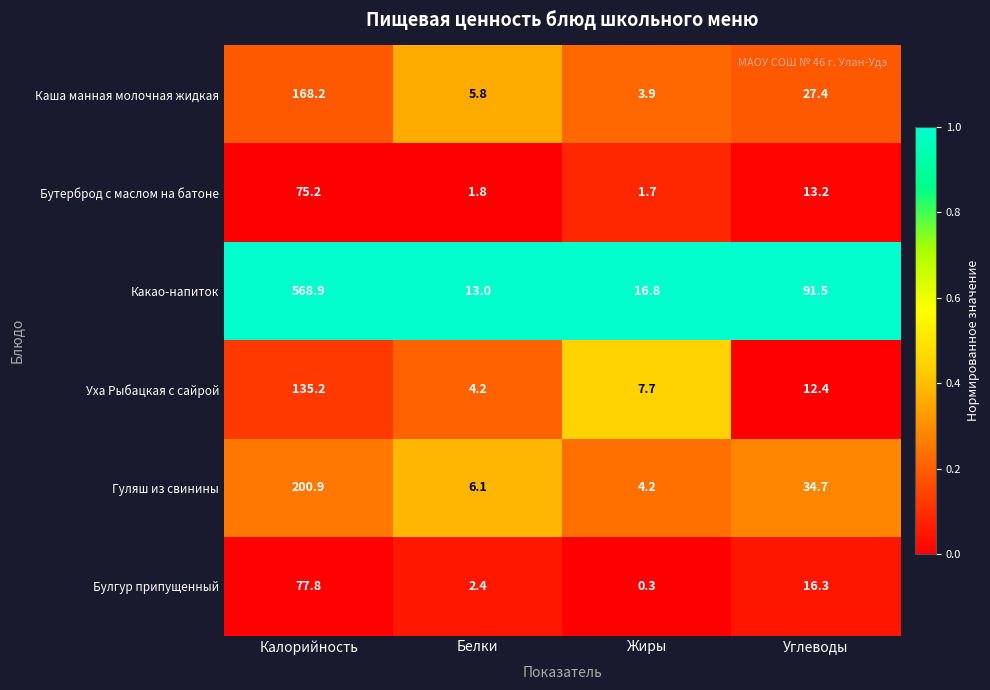

Which series has the largest total across all categories?

Какао-напиток